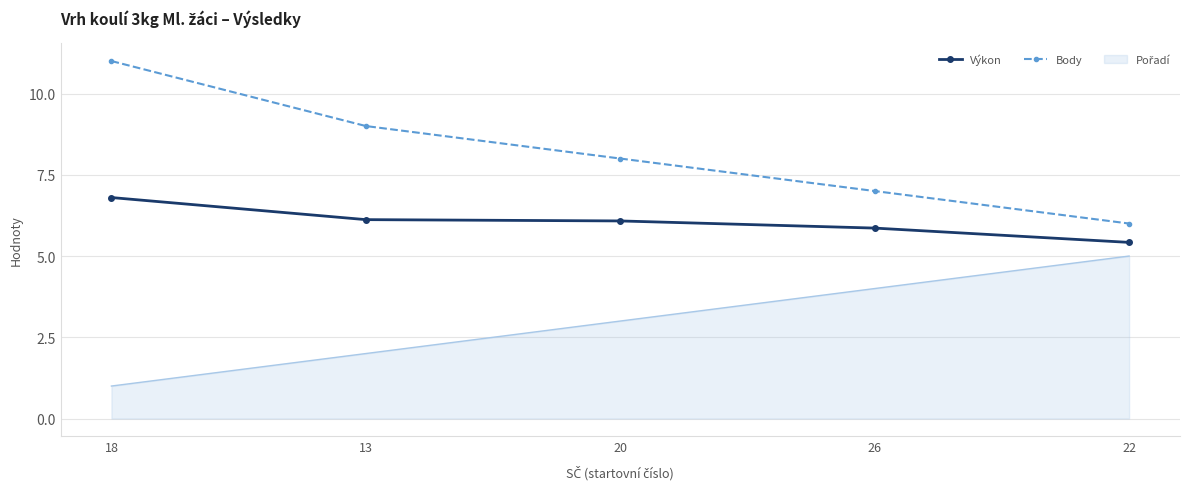

What position from the right is 22?

1